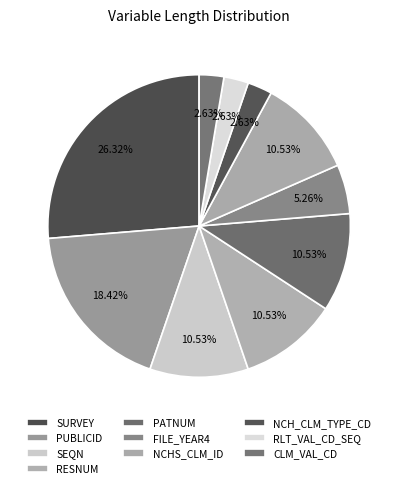

Count the number of slices in the pie.

10